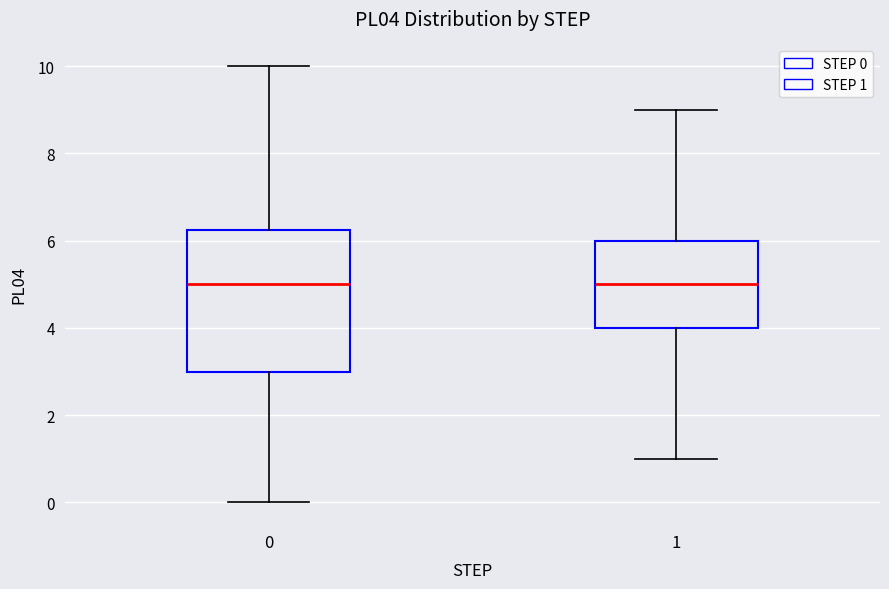

Where does the lower whisker of the box at x = 1 end on the y-axis? The values are not printed on the chart, so give them approximately, as read against the axis.

1.0